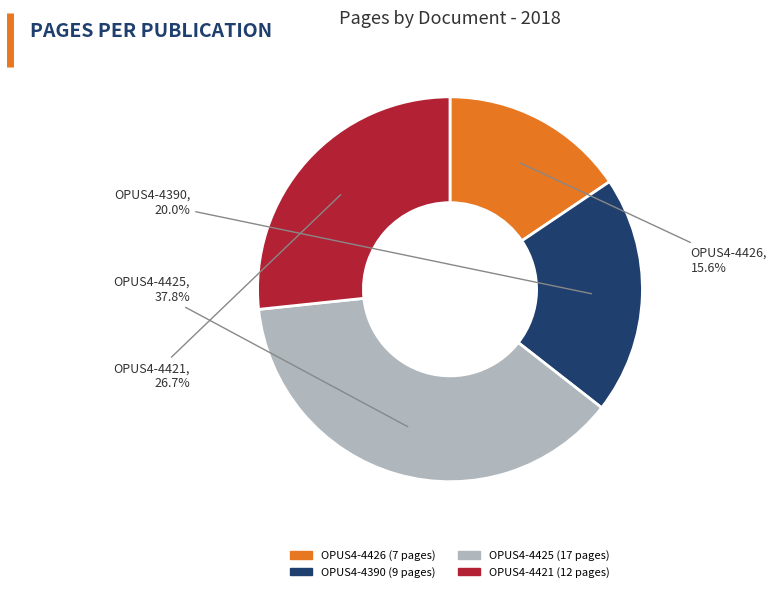

Rank the categories by value from highest to lowest.

OPUS4-4425, OPUS4-4421, OPUS4-4390, OPUS4-4426